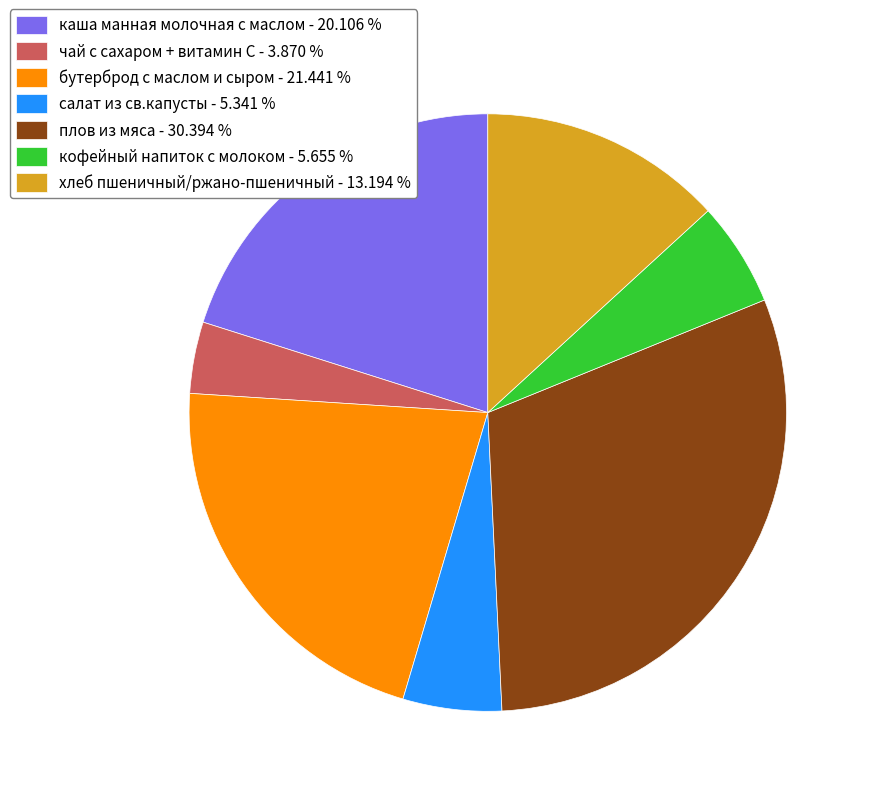

Which slice is the largest?

плов из мяса